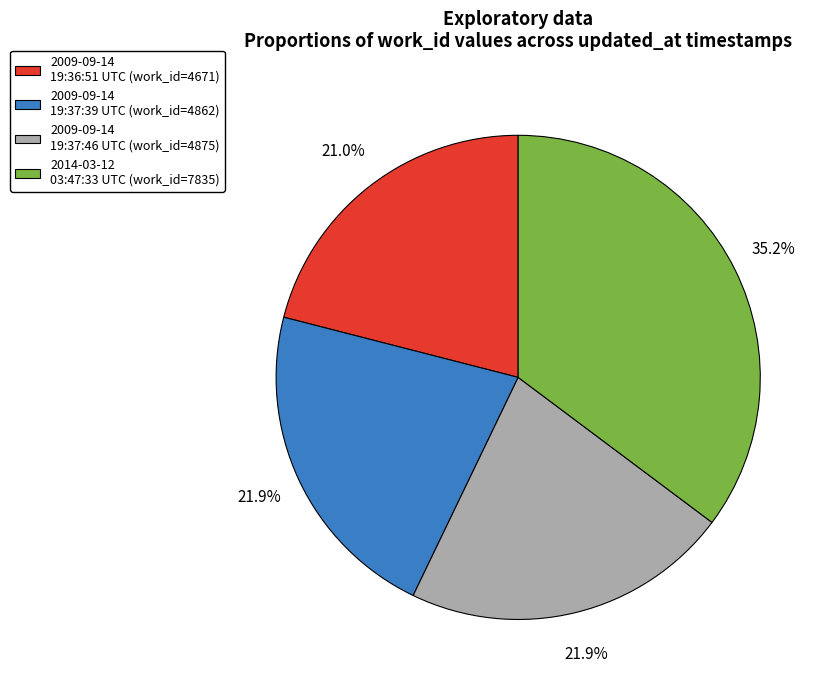

Which slice is the smallest?

2009-09-14 19:36:51 UTC